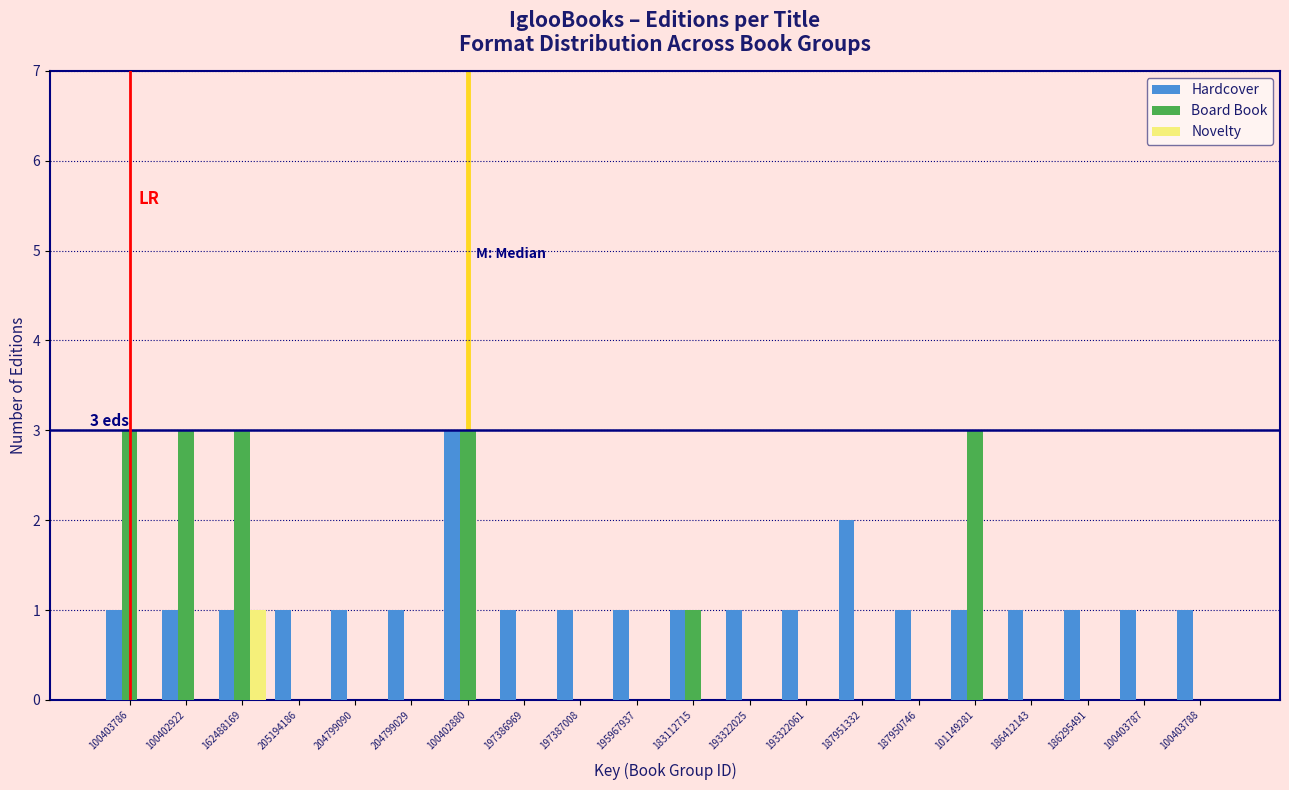

Which series has the largest total across all categories?

Hardcover